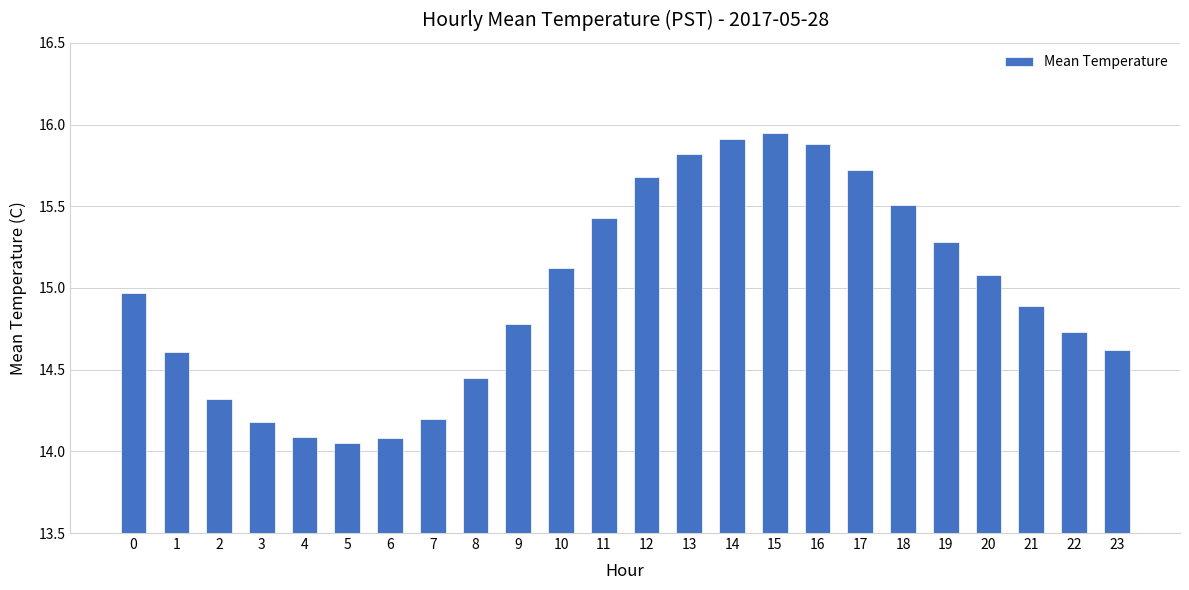

What is the sum of the values at 12 and 11?

31.1